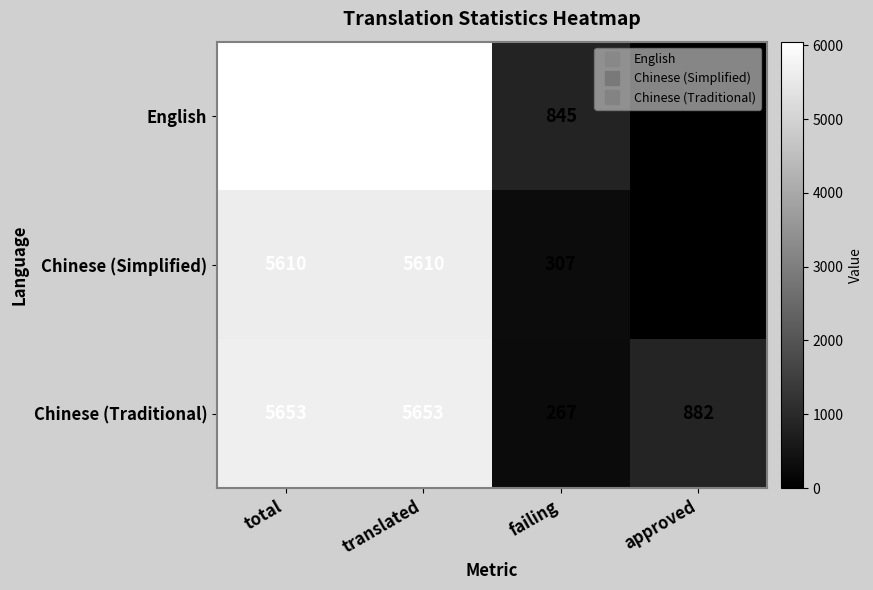

At how many categories does at least one series exceed 802?

4